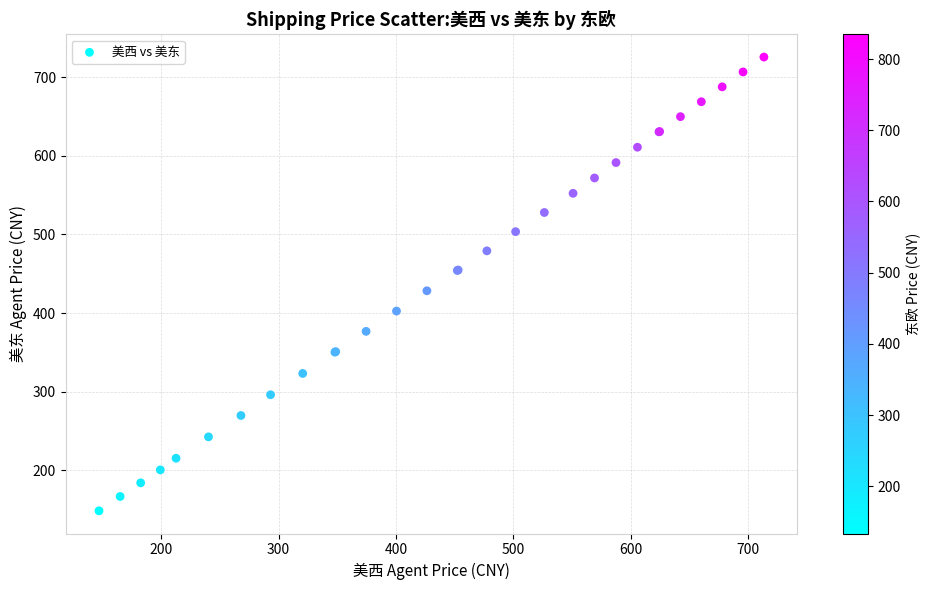

What Y value in the scatter plot is closest to 437?

428.4